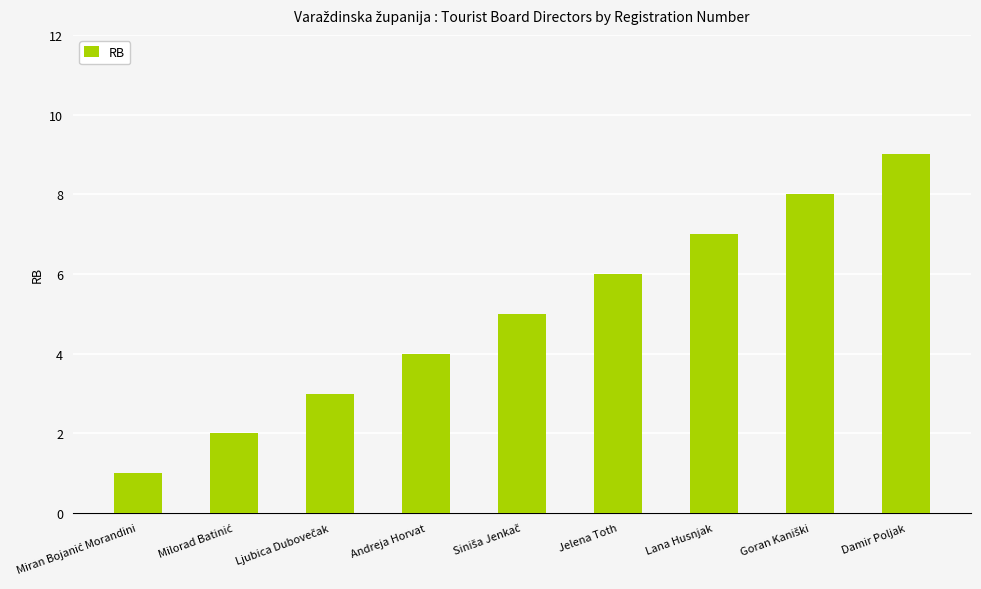

At which category does the chart reach its peak across all series?

Damir Poljak